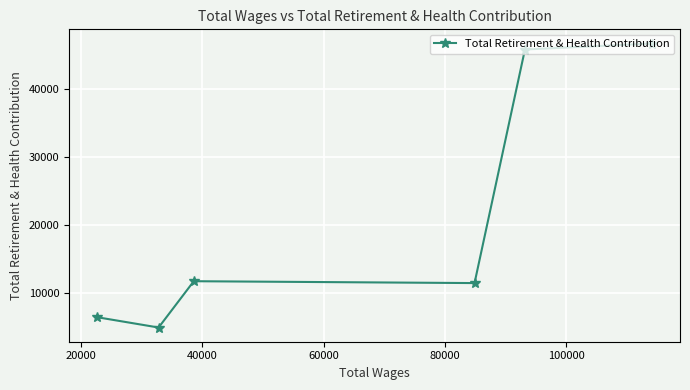

Reading left to right, transcribe all the data shown in this chart.

6488	4966	11765	11491	45784	46661